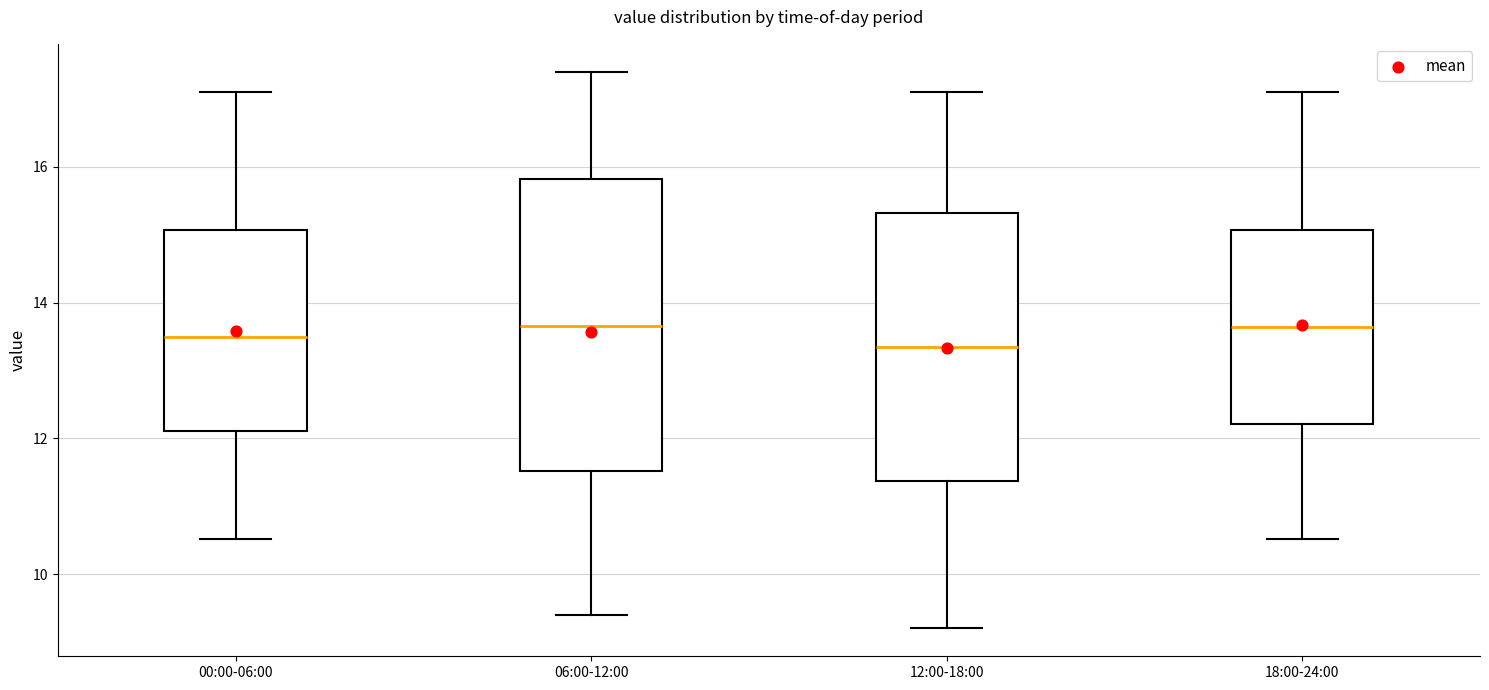

Which box is the tallest, from its lower edge to its upper edge?

06:00-12:00